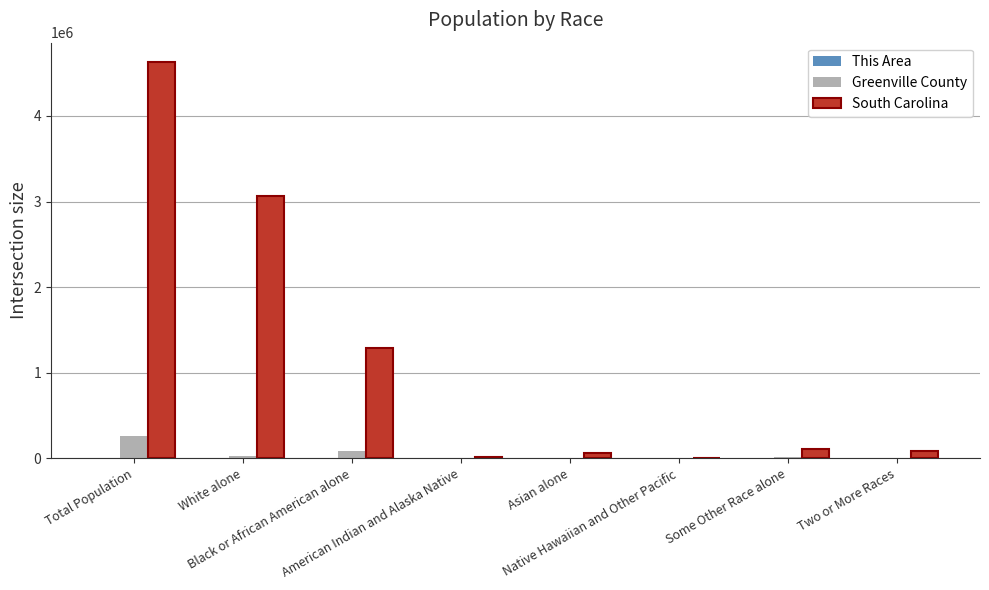

What is the greatest value displayed?

4625364